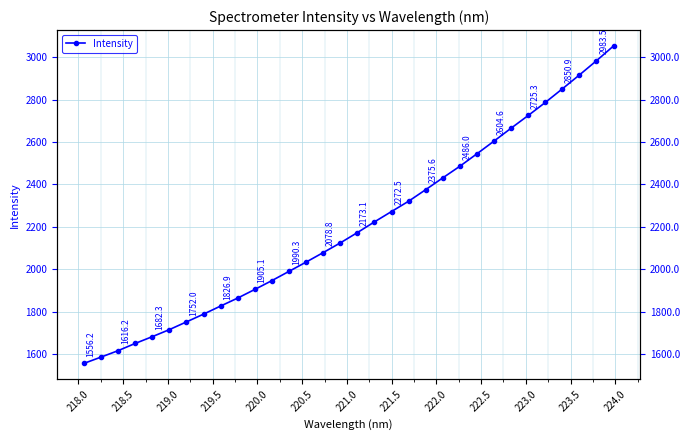

What is the difference between the second highest and second lowest values?

1397.7